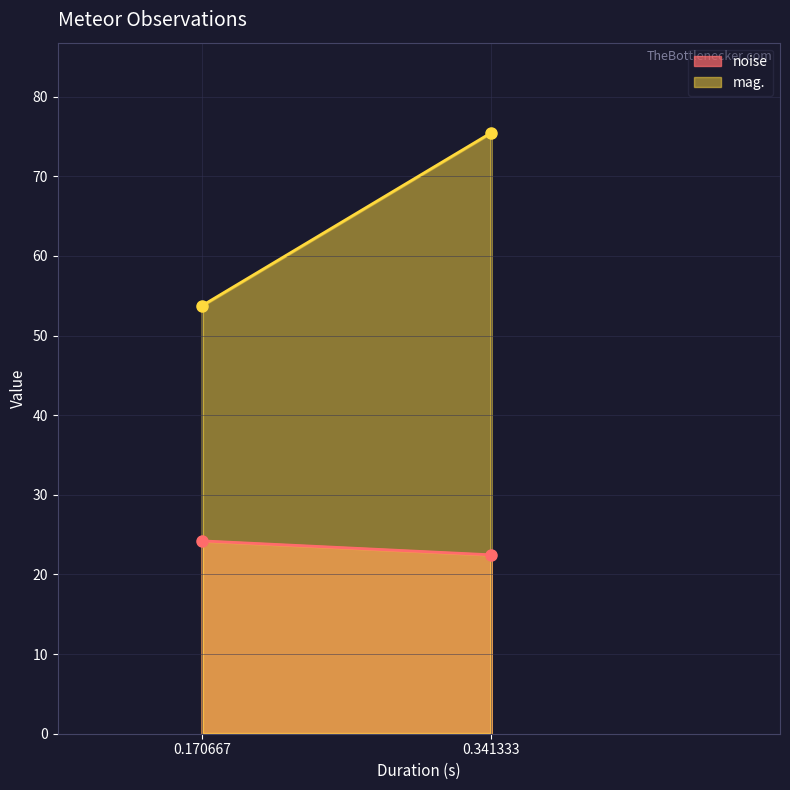

What are all the series names shown in the legend?

noise, mag.